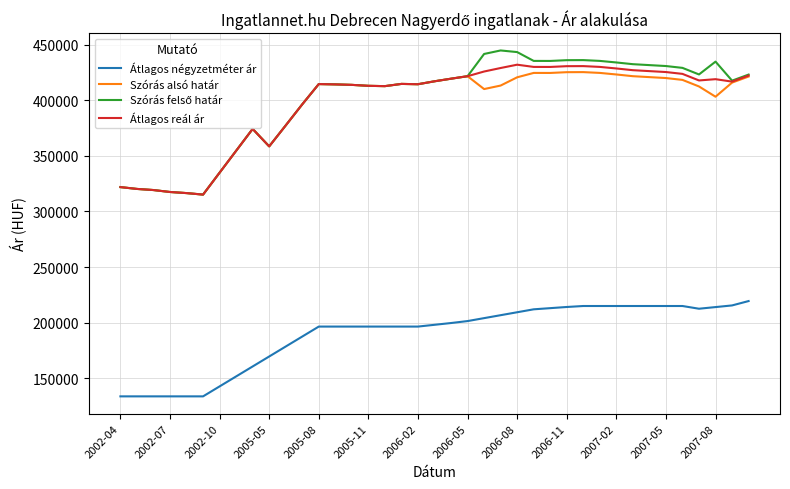

What is the greatest value displayed?

444794